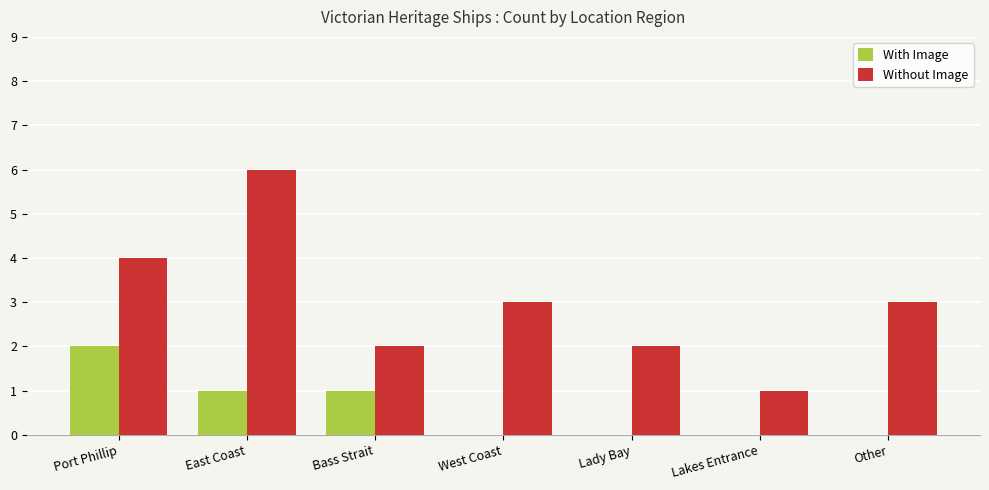

What is the average value of the Without Image series?

3